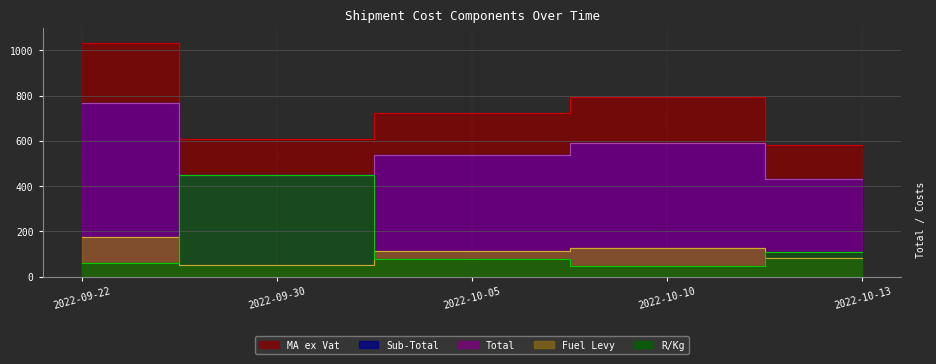

What is the sum of all Fuel Levy values?

550.6